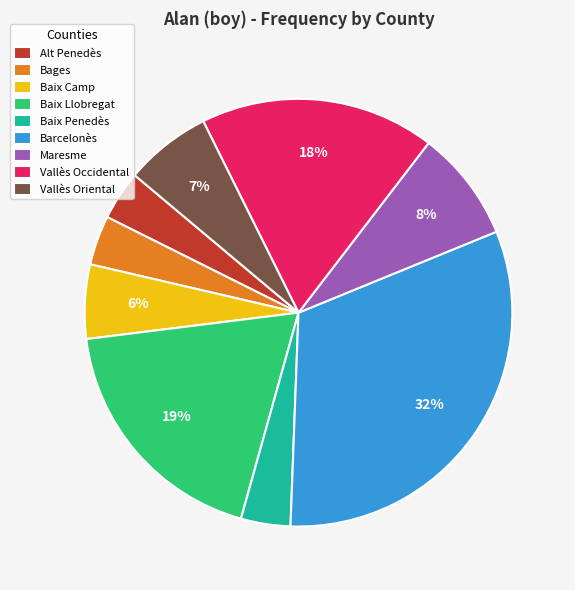

Approximately how many times larger is the value at Baix Penedès compared to Baix Llobregat?

0.2